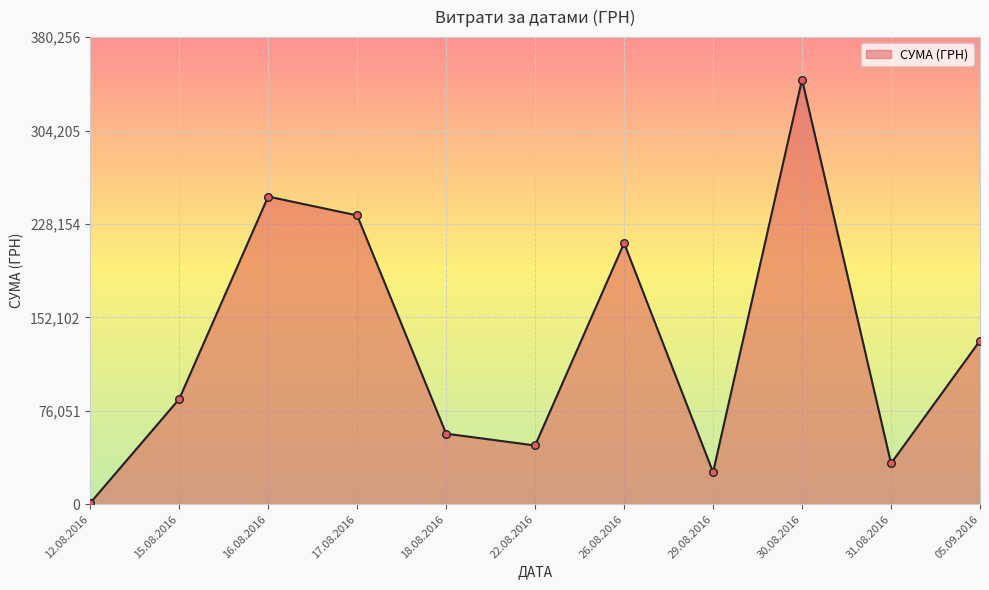

Approximately how many times larger is the value at 30.08.2016 compared to 05.09.2016?

2.6